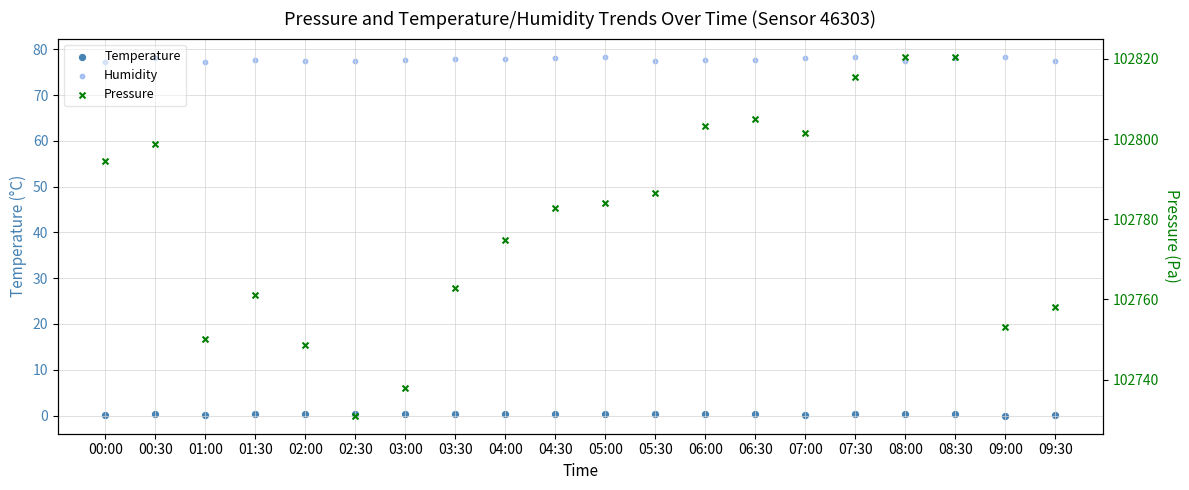

Is the value of Pressure at 09:00 greater than the value of Temperature at 08:30?

Yes